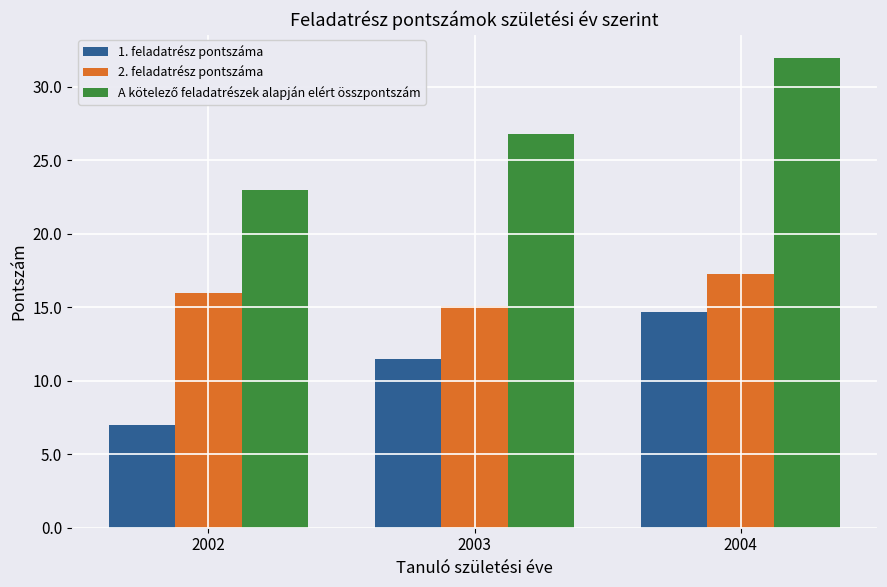

Is it true that 1. feladatrész pontszáma equals 9.6 at 2002?

False